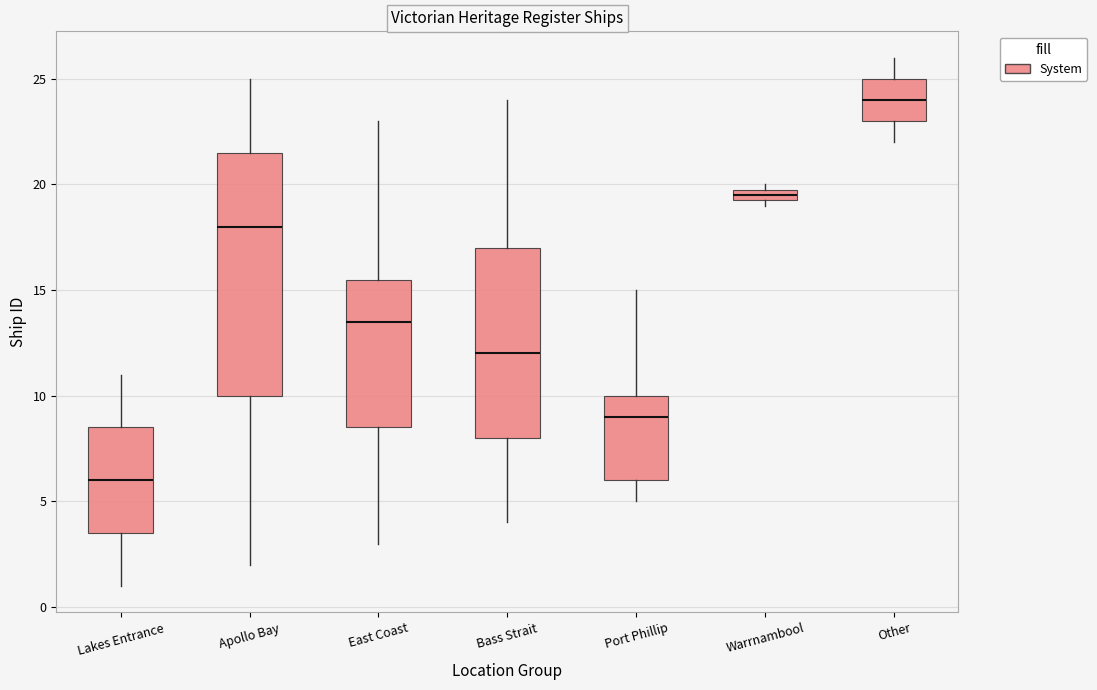

Where is the upper edge of the box for Apollo Bay on the y-axis? The values are not printed on the chart, so give them approximately, as read against the axis.

21.5